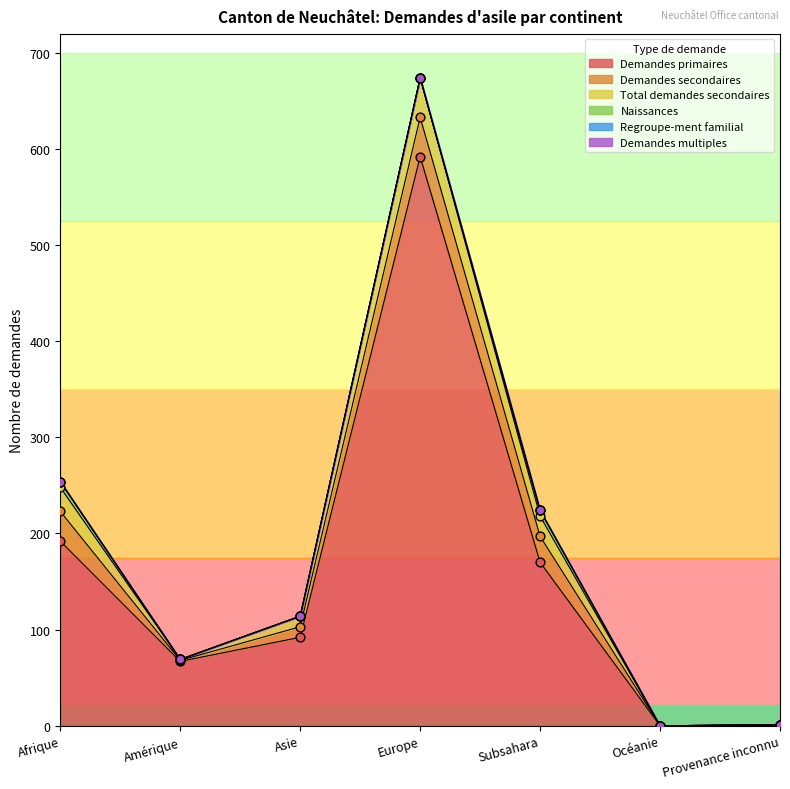

Where is Demandes primaires nearest to the value 296?

Afrique